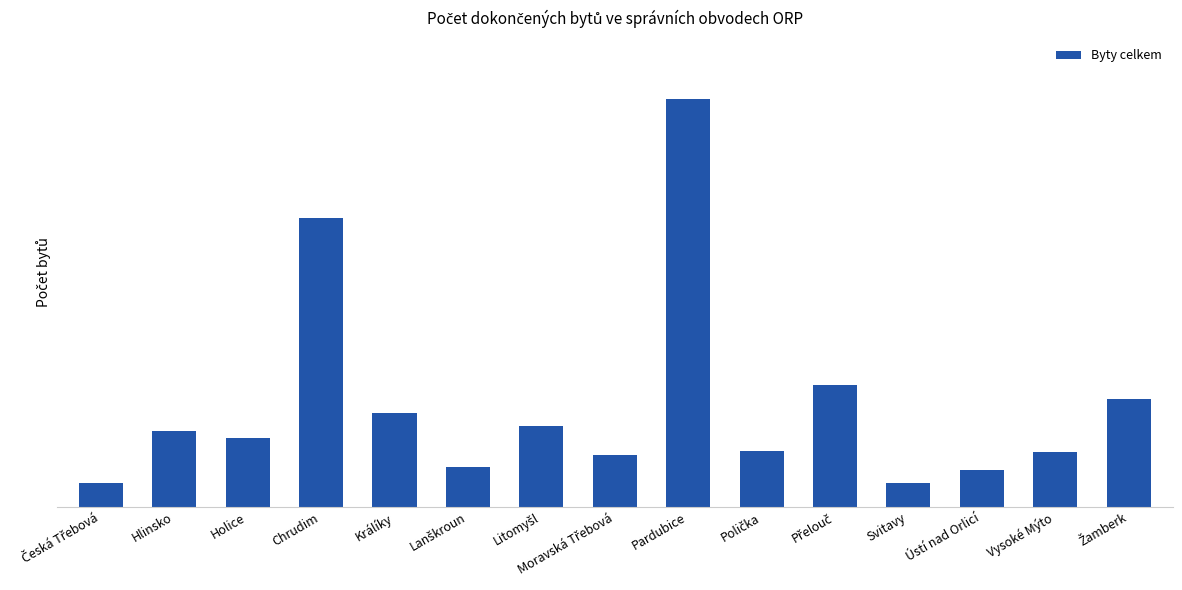

What position from the left is Chrudim?

4